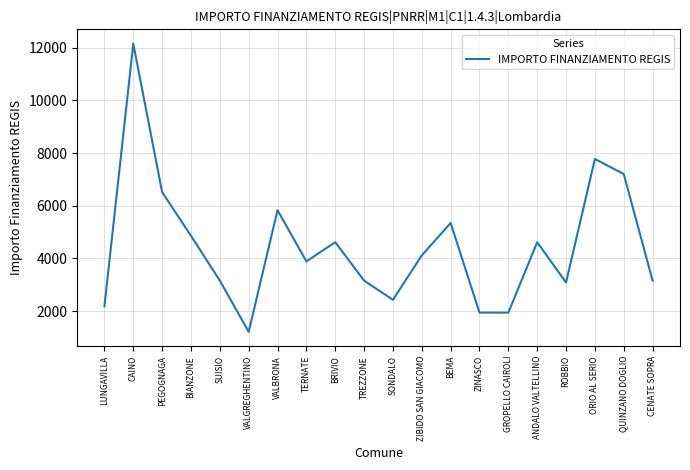

The value at ZINASCO is 733. True or false?

False